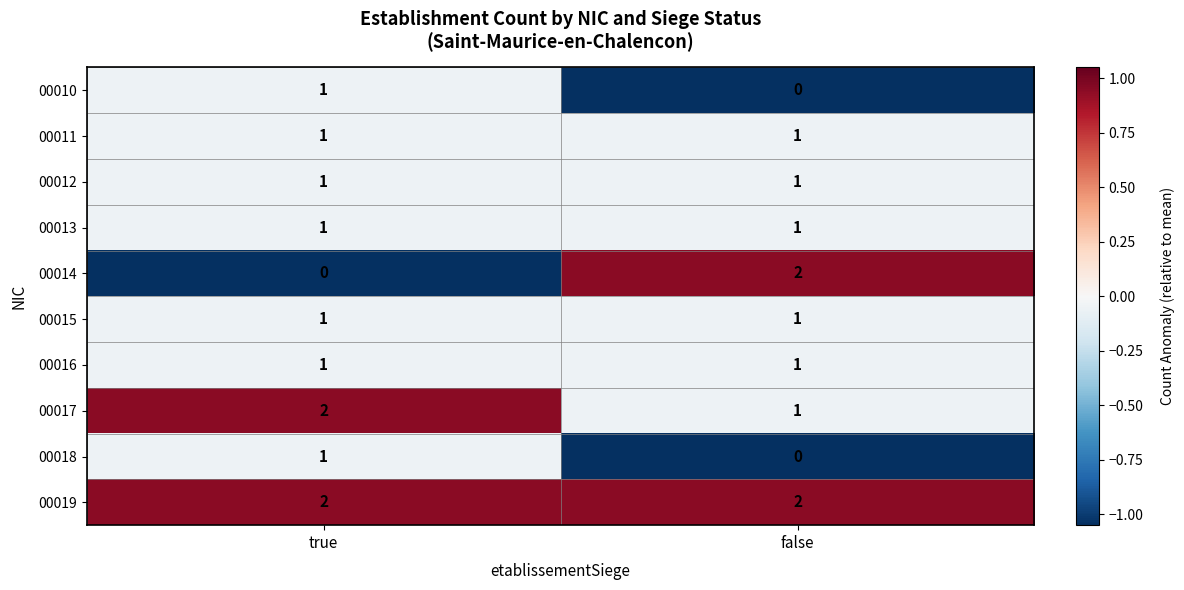

What is the total value across all series at true?

11